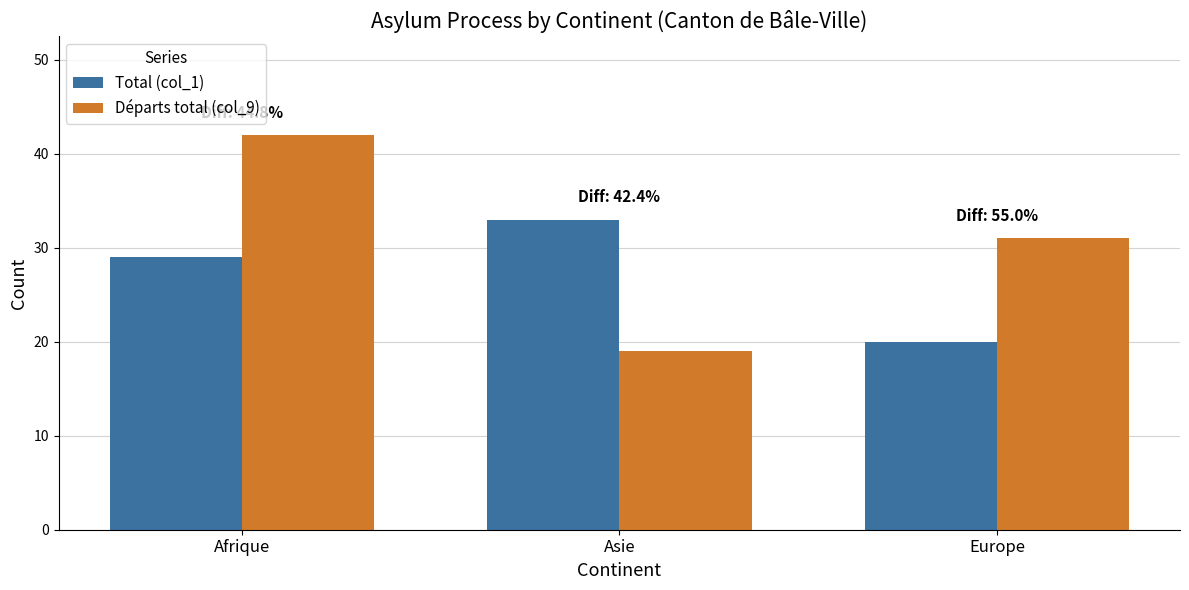

Reading left to right, list all the values displayed in this chart.

Total (col_1): Afrique=29	Asie=33	Europe=20
Départs total (col_9): Afrique=42	Asie=19	Europe=31